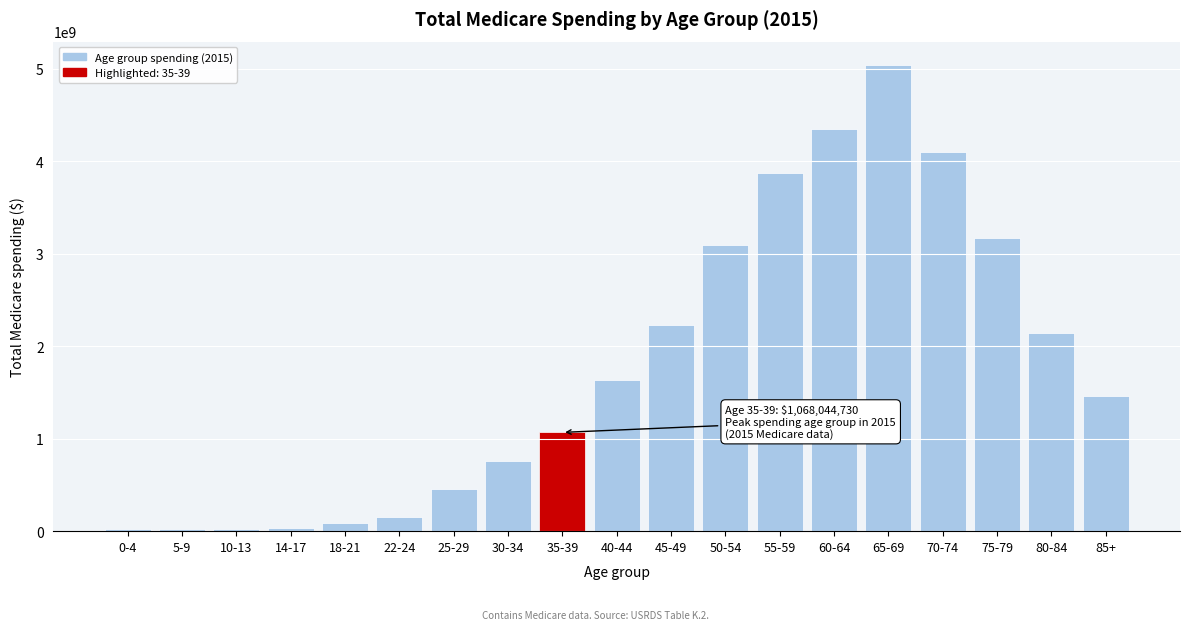

Is it true that the value at 85+ is 716863329?

False